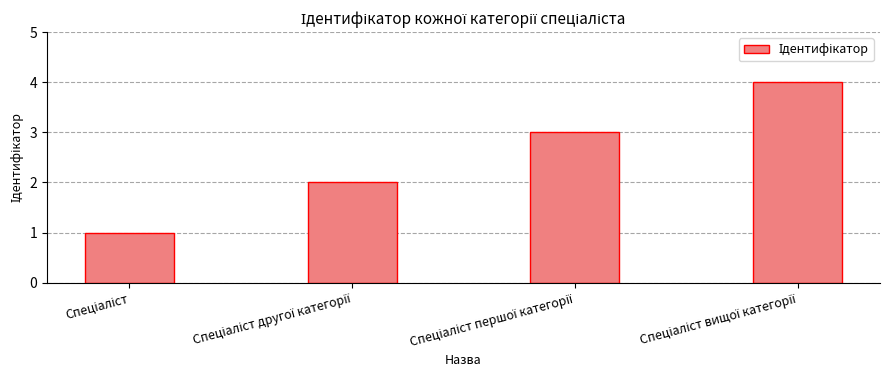

What is the difference between the maximum and minimum values?

3